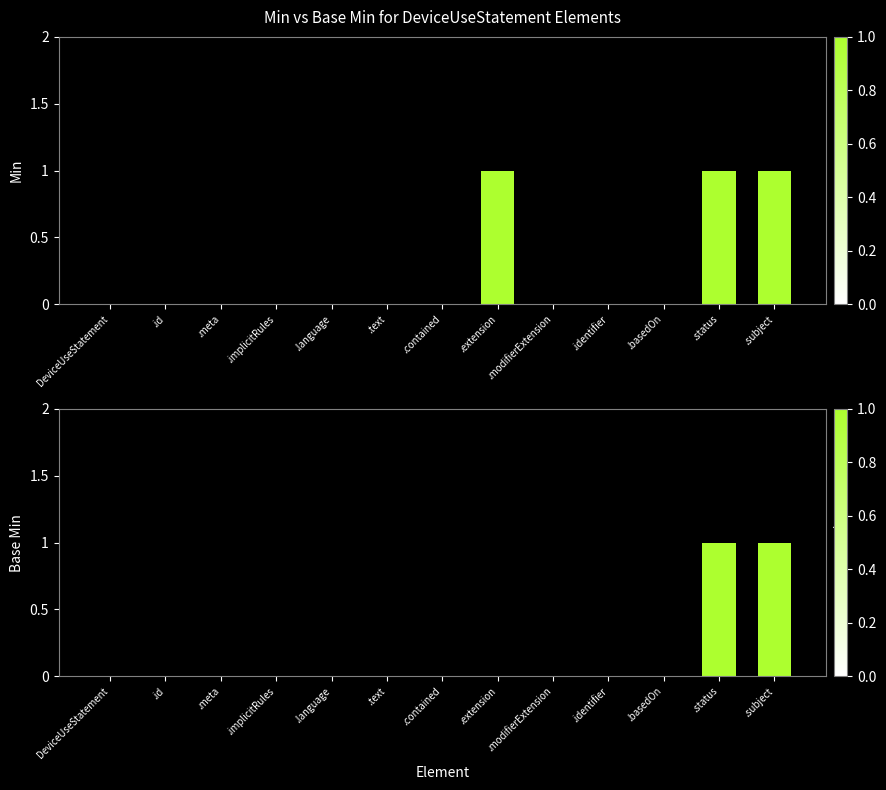

At .status, list the series in order from largest to smallest.

Min, Base Min